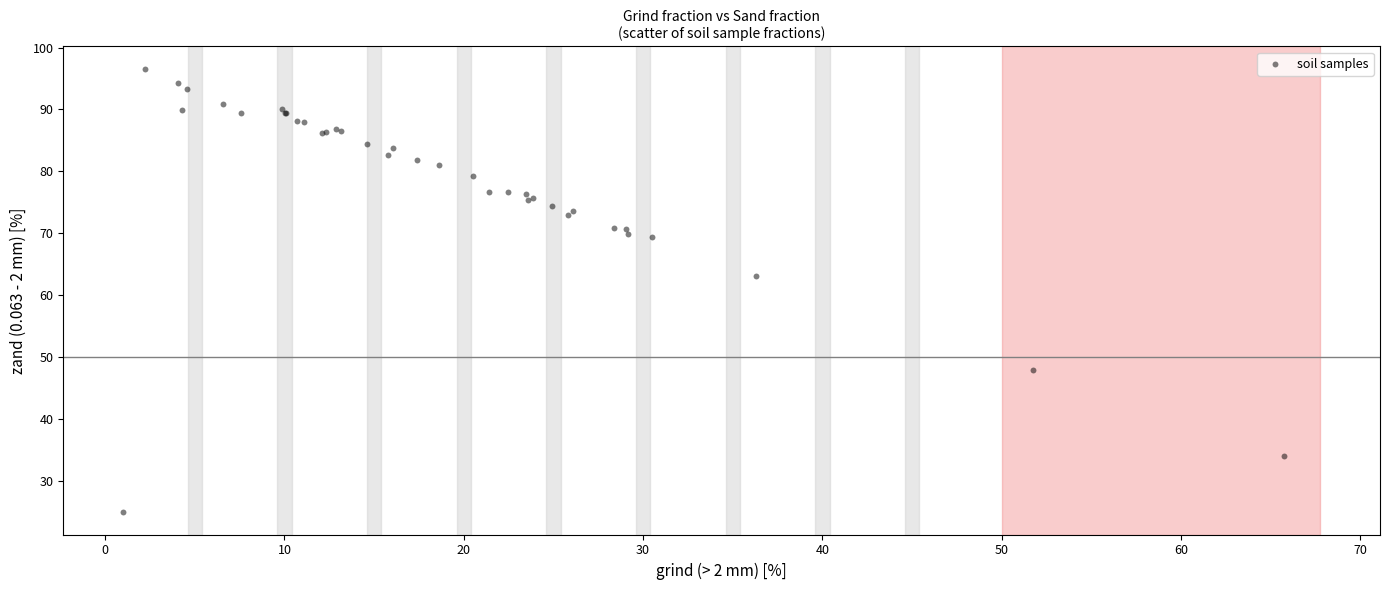

What Y value in the scatter plot is closest to 60?

63.1